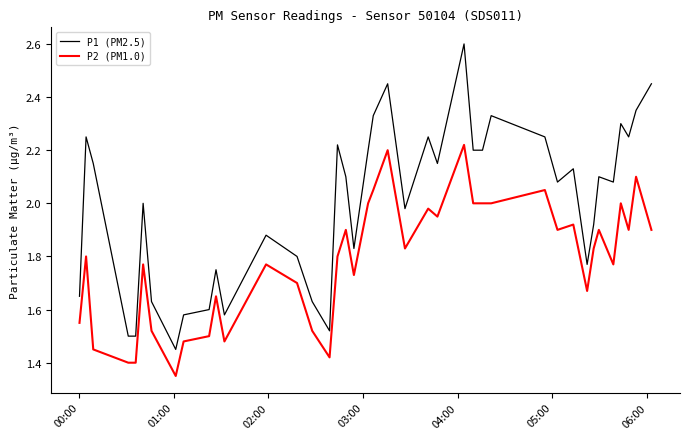

True or false: P1 (PM2.5) and P2 (PM1.0) intersect in this chart.

False